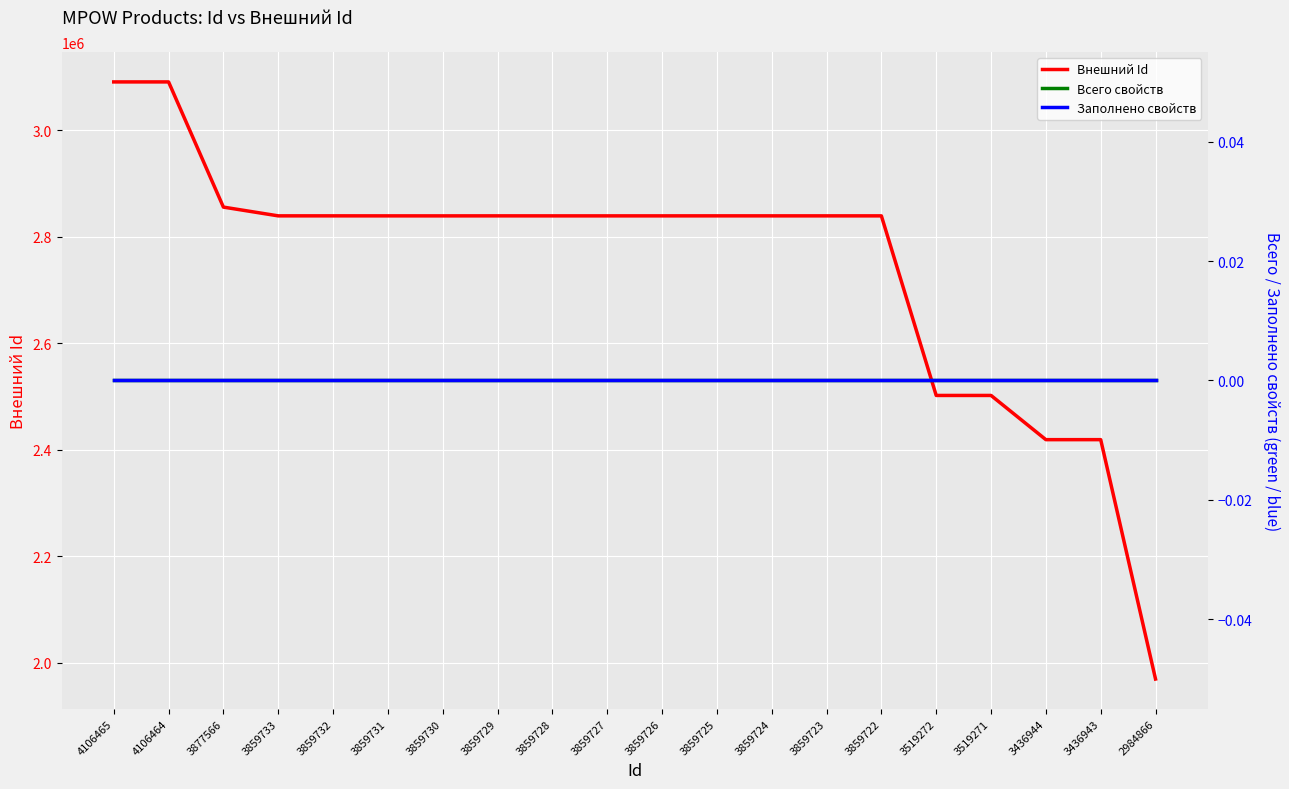

What is the value of the Внешний Id point at the 11th from the left?

2839597